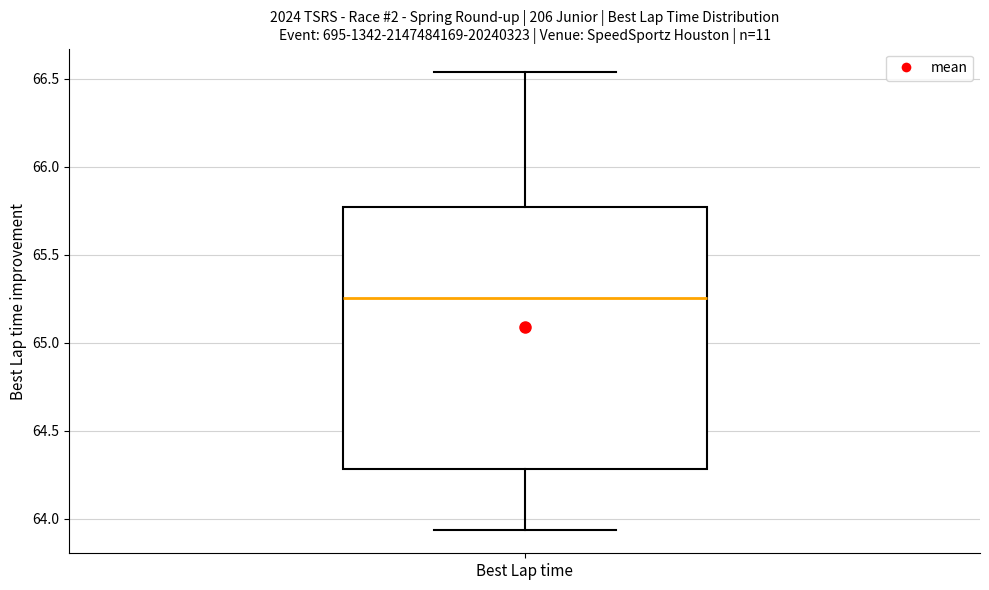

Read this box plot against the y-axis: the position of the median line, the range covered by the box, and the ends of both whiskers. The values are not printed on the chart, so give them approximately, as read against the axis.

median 65.25, box 64.30 to 65.75, whiskers 63.95 to 66.55